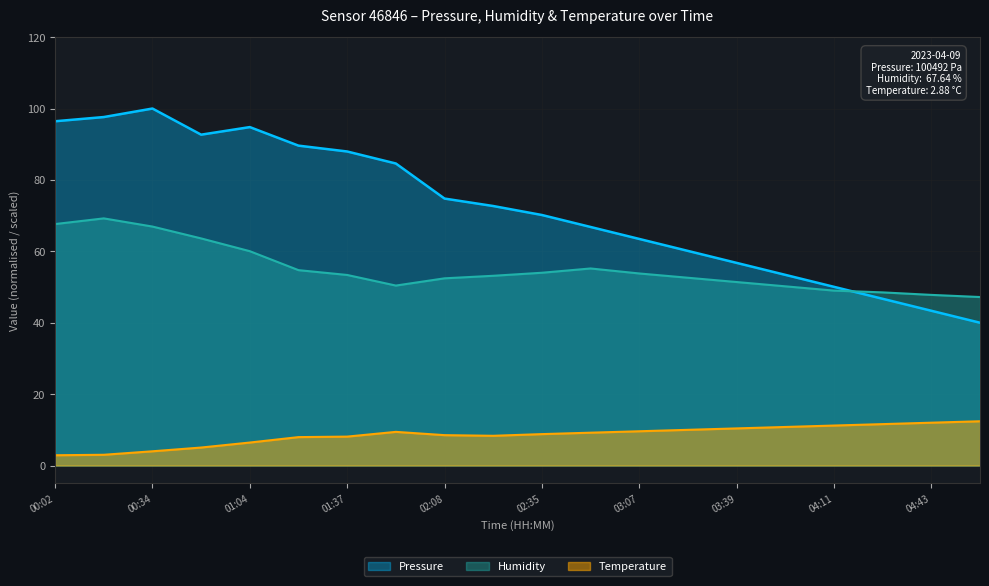

Where is the first local minimum for Humidity?

01:53